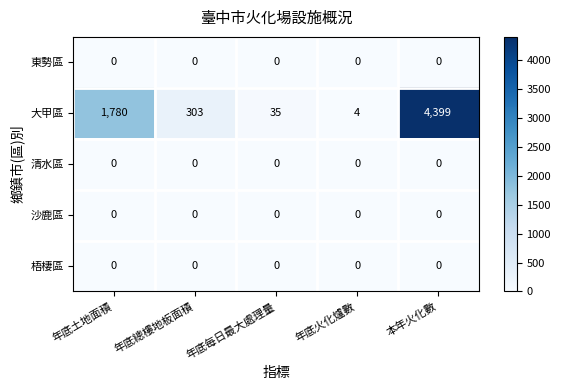

What is the total value across all series at 年底總樓地板面積?

303